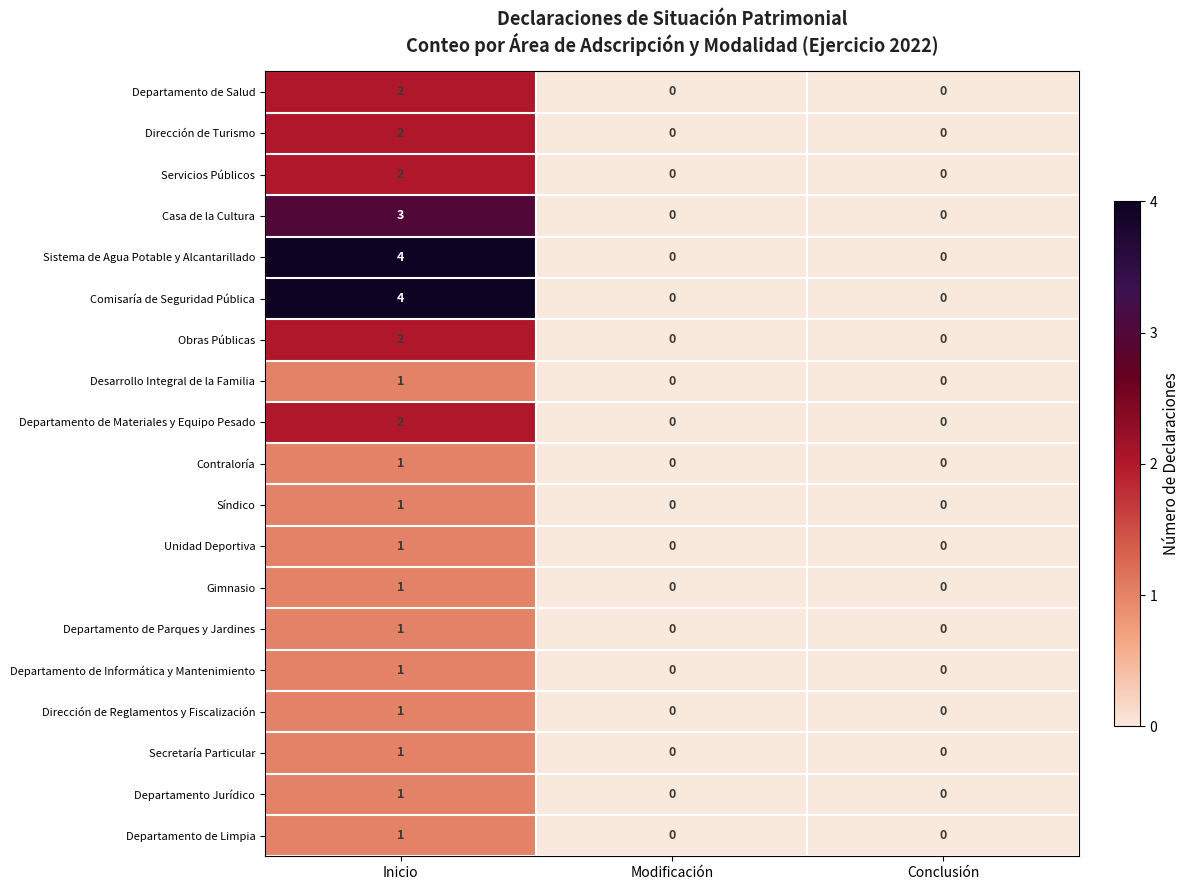

How many categories are shown in the chart?

3